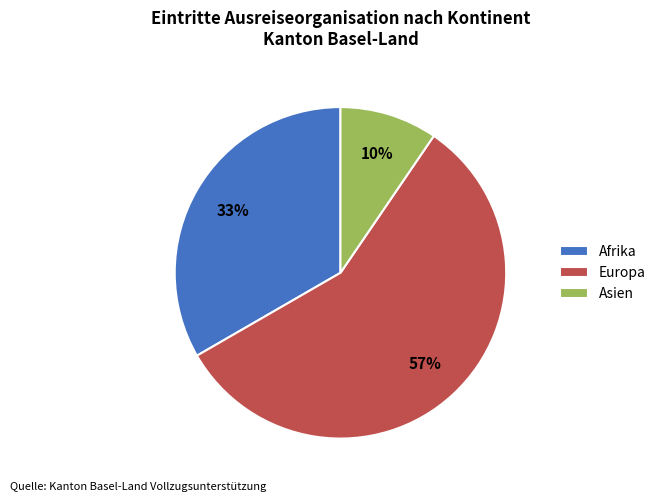

To the nearest percent, what is the combined percentage of Europa and Asien?

67%